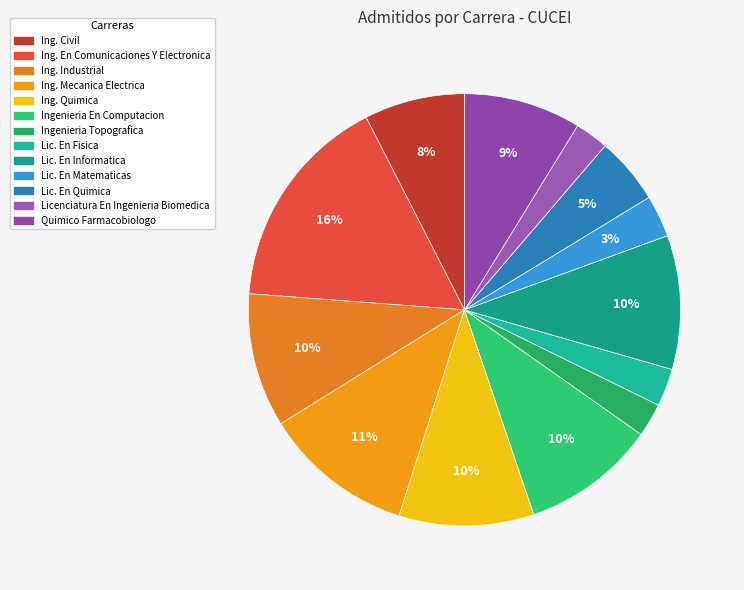

How many segments does this pie chart have?

13